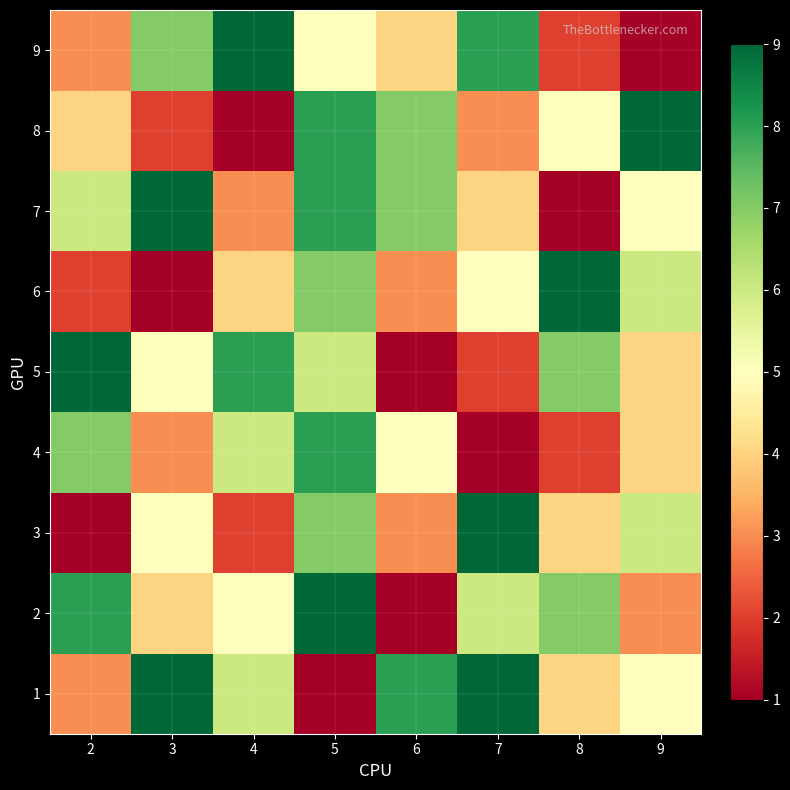

Between 4 and 5, which is larger?

4